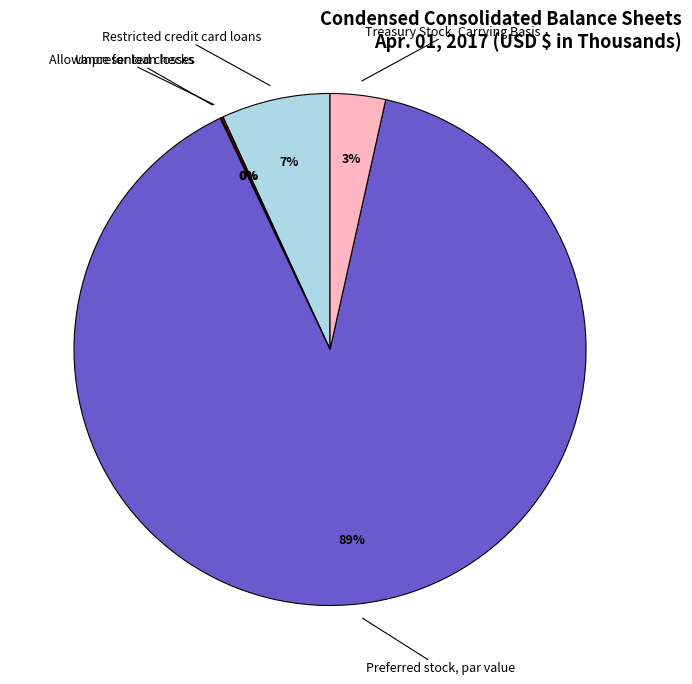

What is the majority slice?

Preferred stock, par value